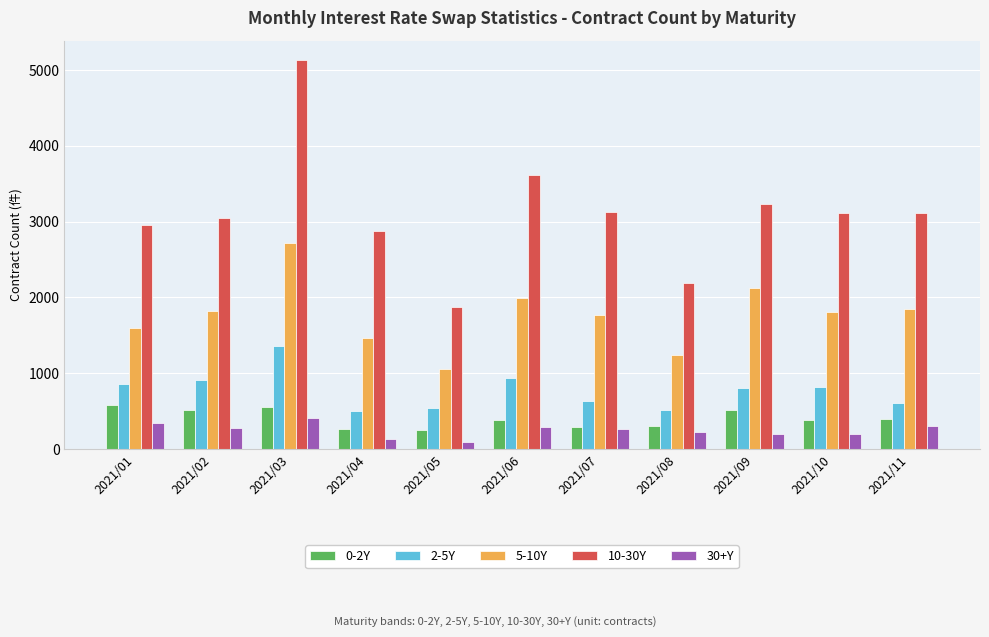

What is the greatest value displayed?

5133